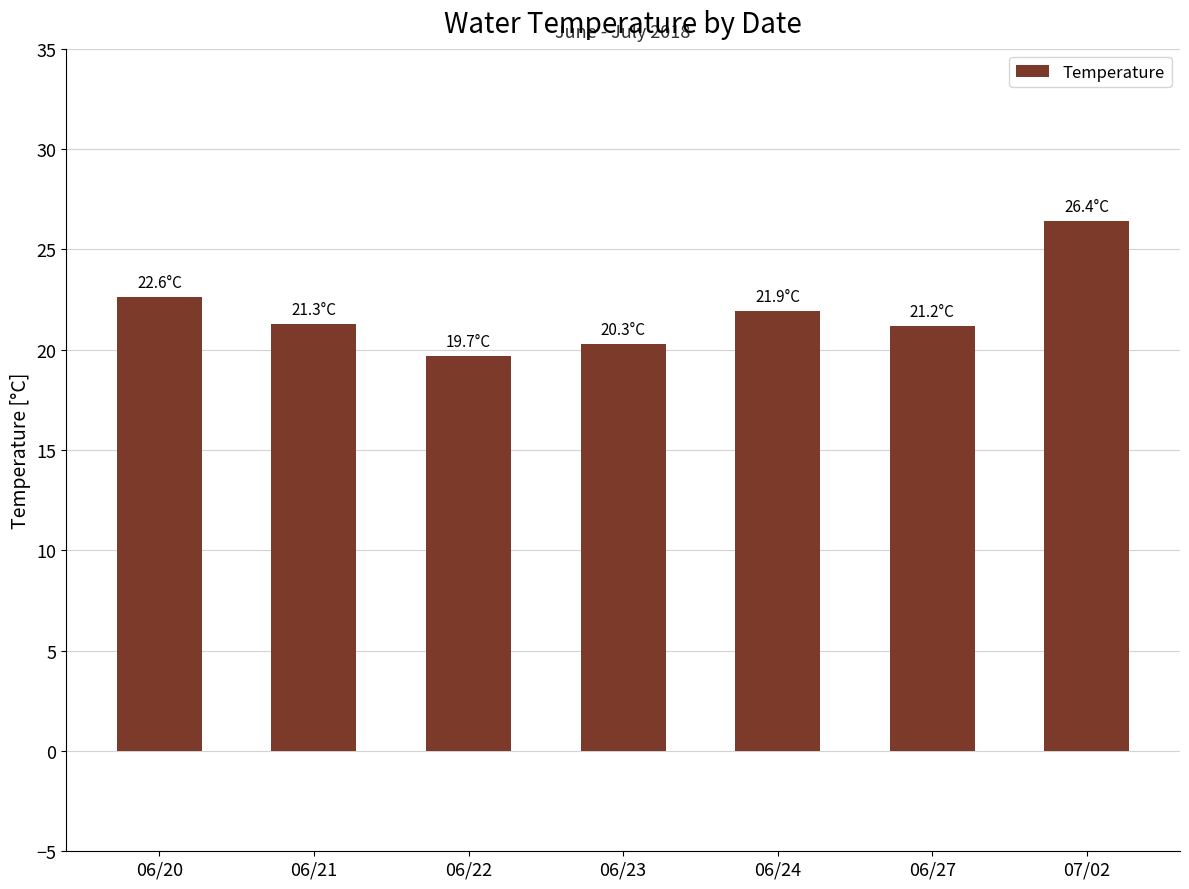

Which category has the highest value across all series?

07/02